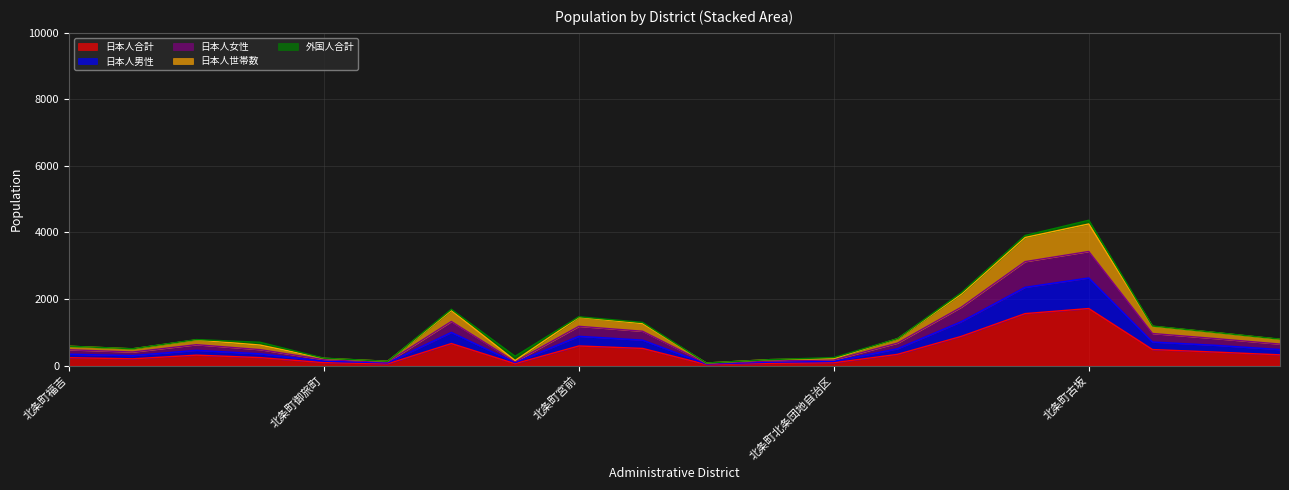

In 日本人女性, how many points are lower than both neighbors (excluding endpoints)?

4